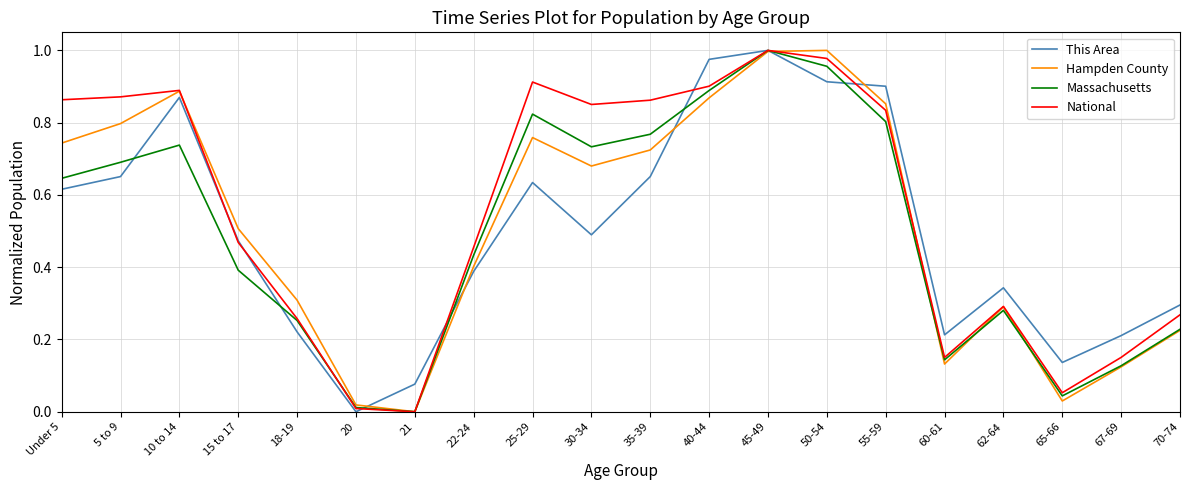

Is the value of National at 45-49 greater than the value of This Area at Under 5?

Yes